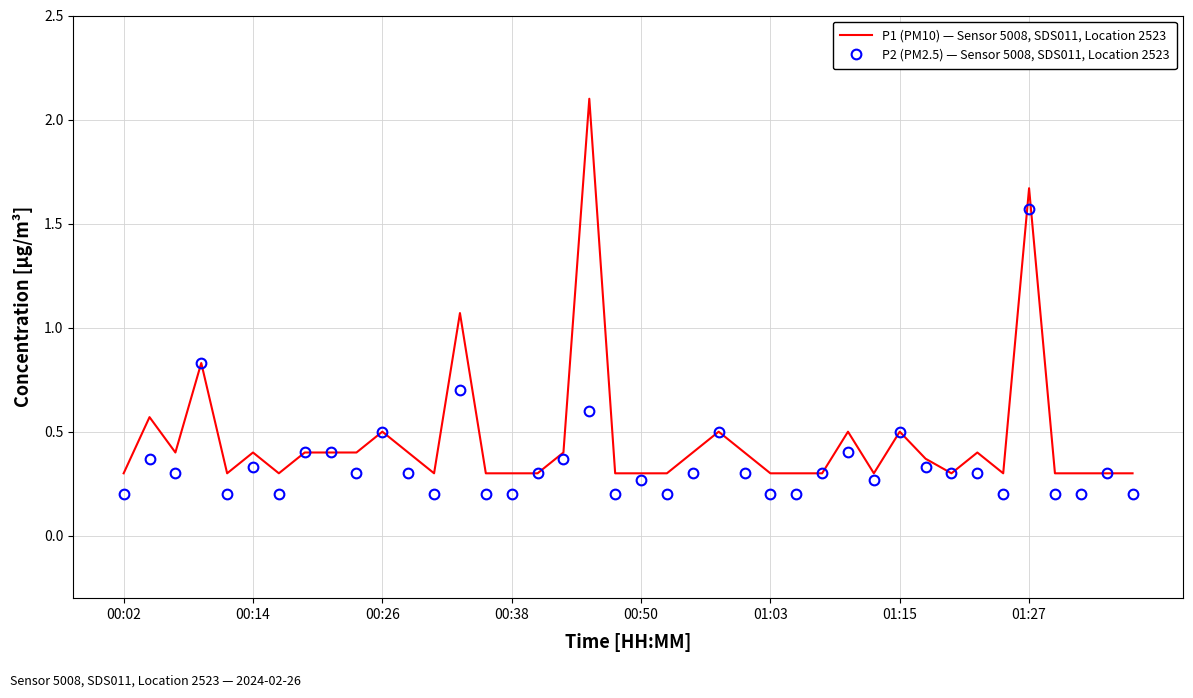

What is the maximum value shown in the chart?

2.1